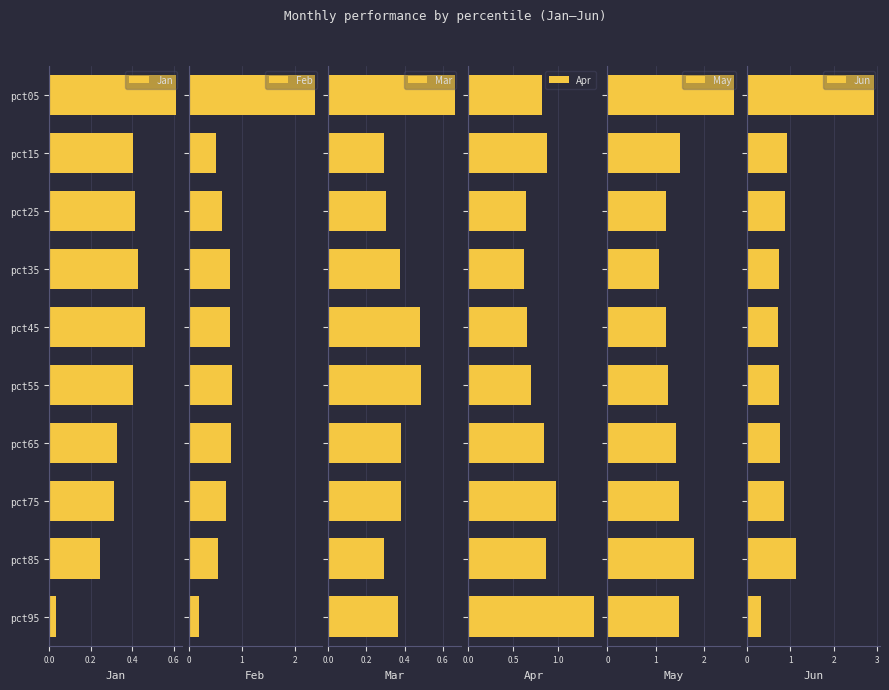

What is the greatest value displayed?

2.9